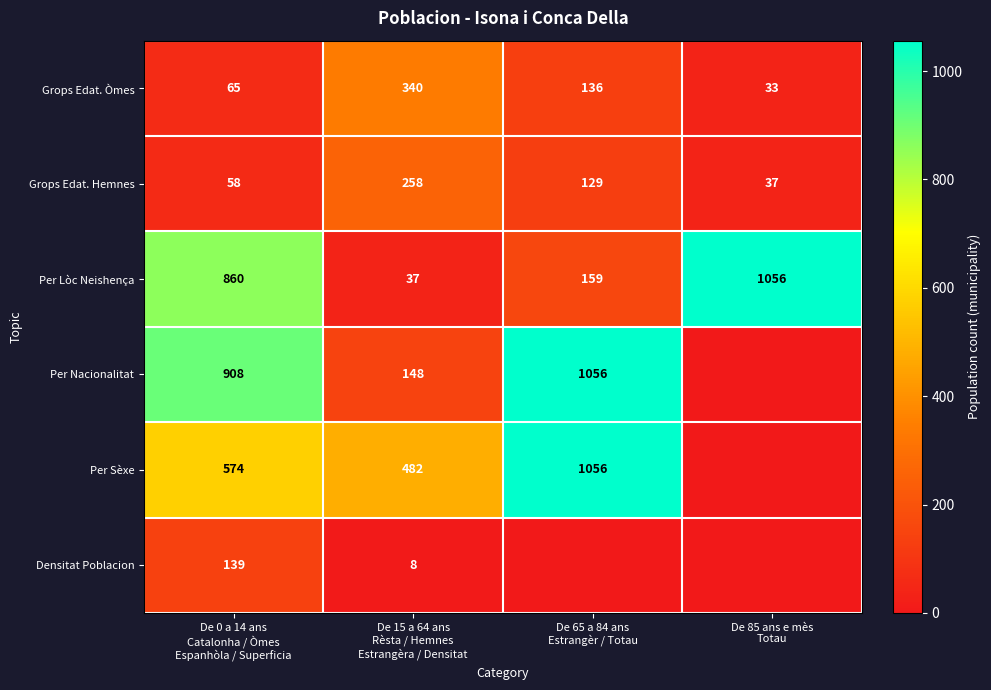

What is the sum of all Grops Edat. Òmes values?

574